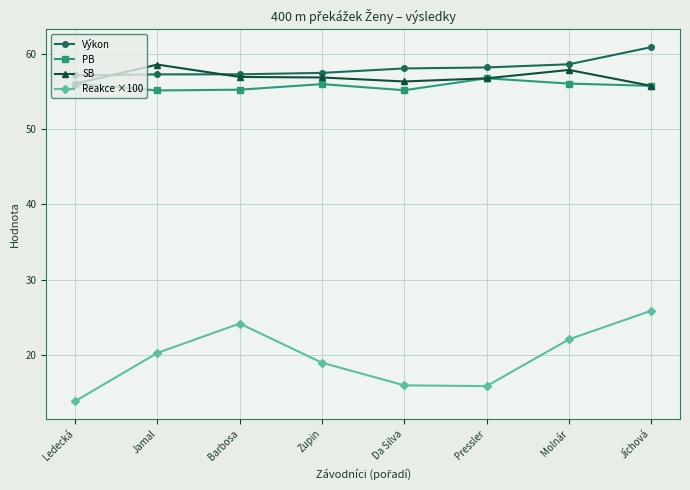

What is the difference between the highest and lowest values at Molnár?

36.5